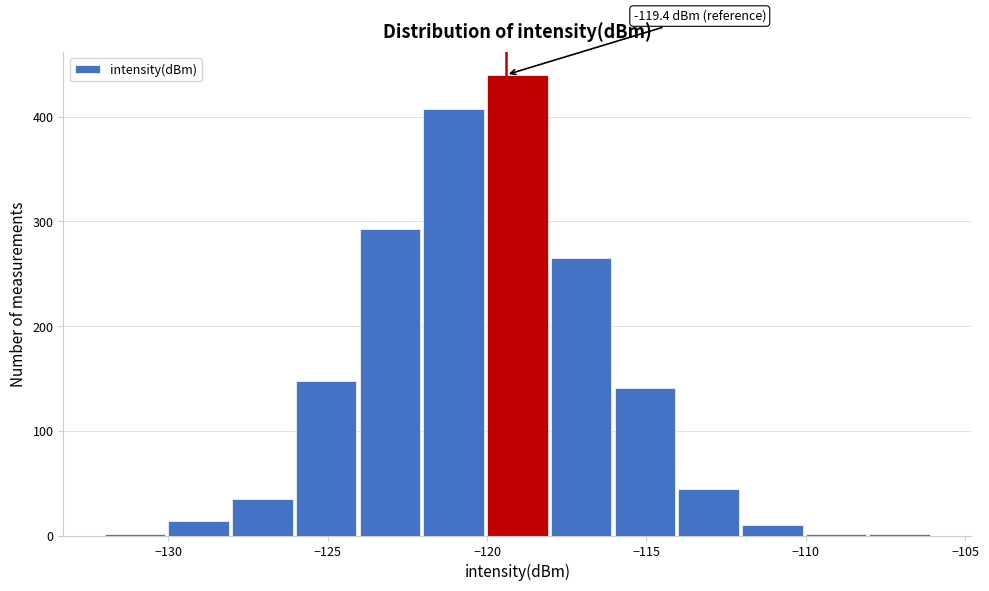

Over which range of the x-axis is the bar tallest?

-120 to -118